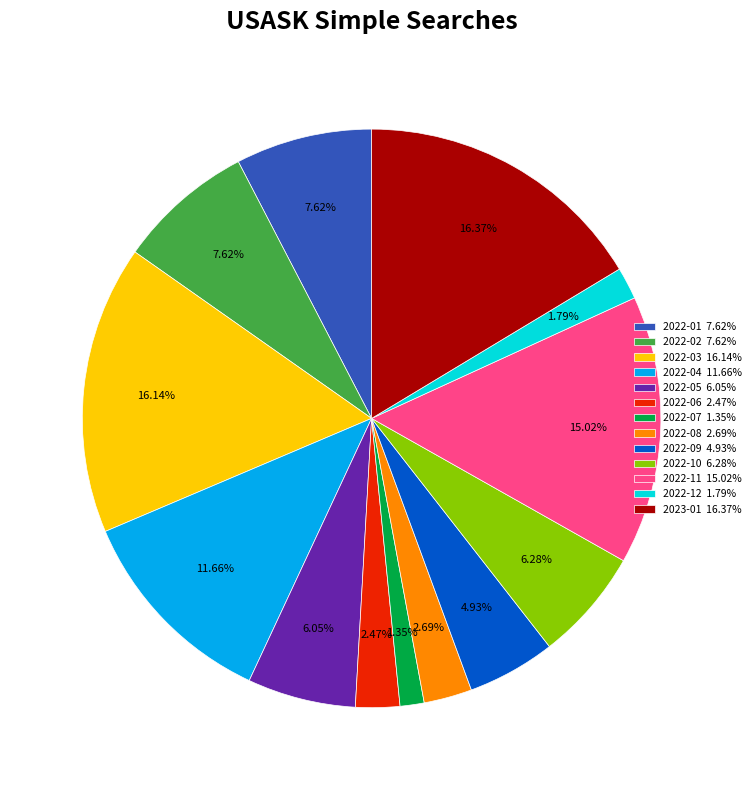

What is the ratio of the value at 2022-10 6.28% to the value at 2022-08 2.69%?

2.3